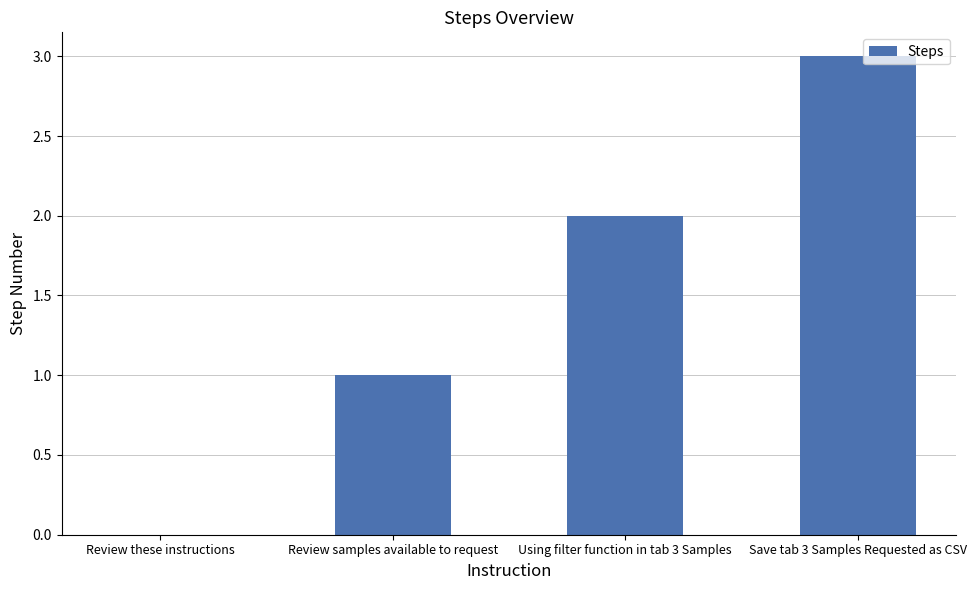

How many distinct data groups are displayed?

1